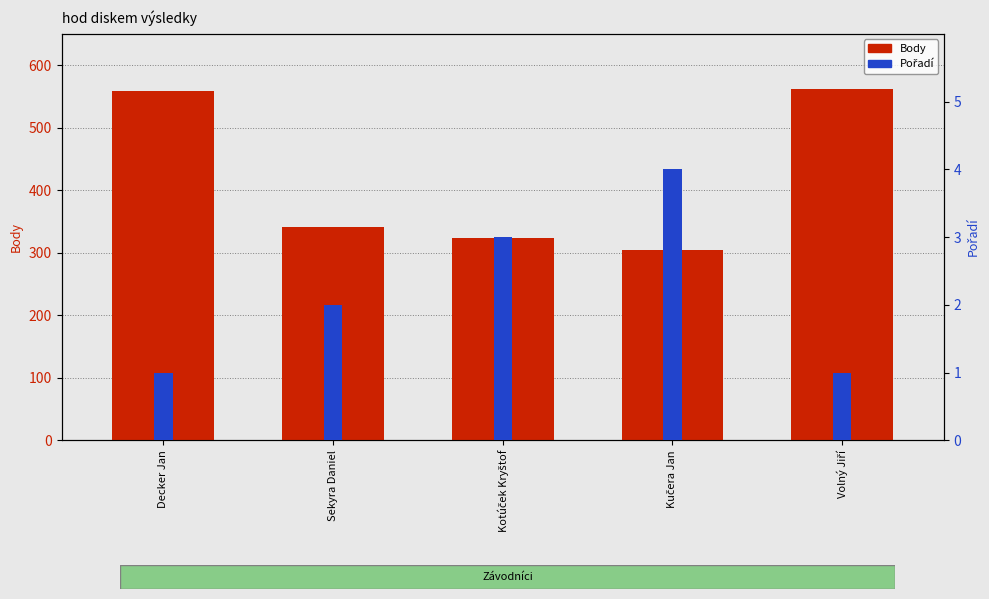

List the labels in order of Pořadí value, largest first.

Kučera Jan, Kotúček Kryštof, Sekyra Daniel, Decker Jan, Volný Jiří